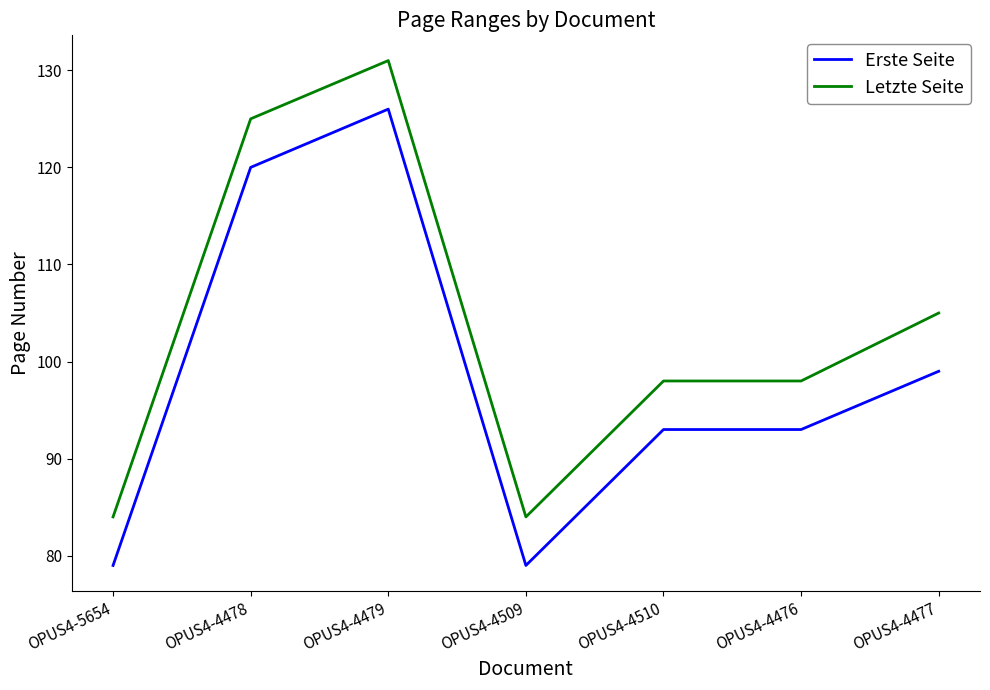

What is the total value across all series at OPUS4-4479?

257